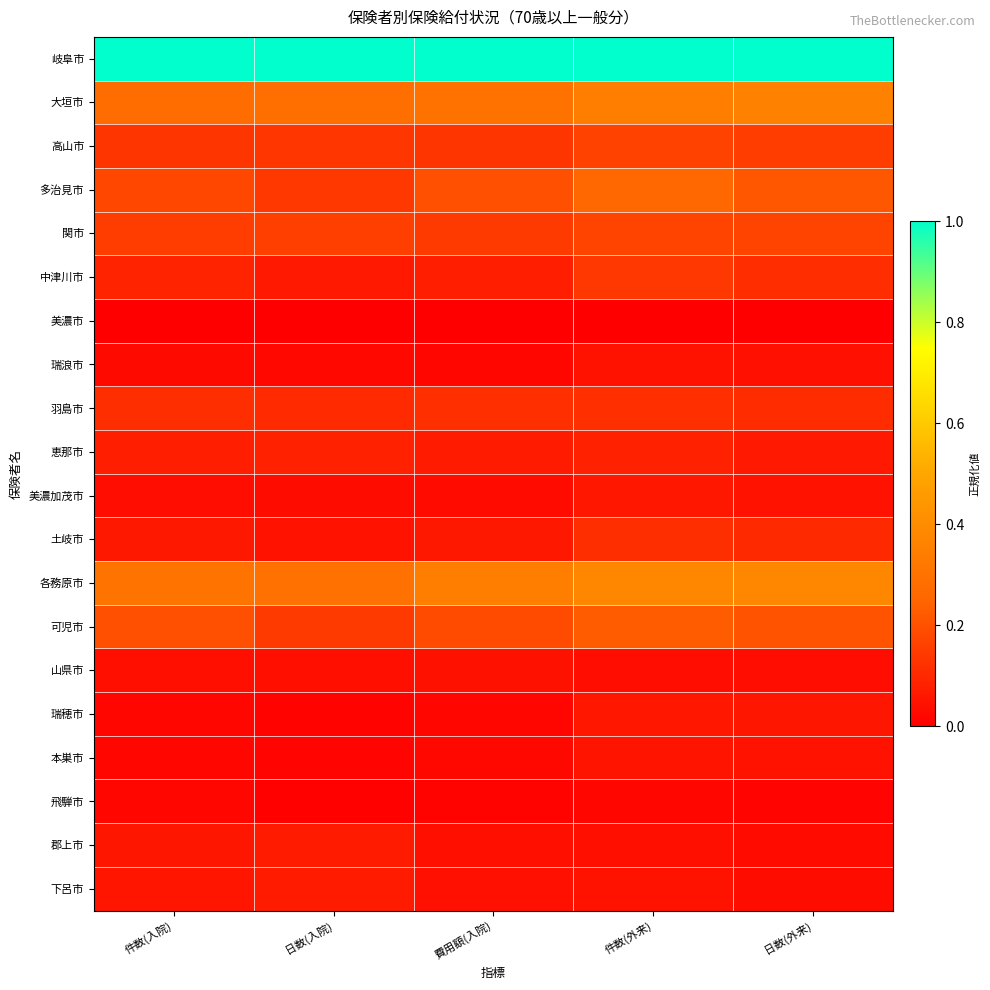

What is the total value across all series at 日数(入院)?

2.7